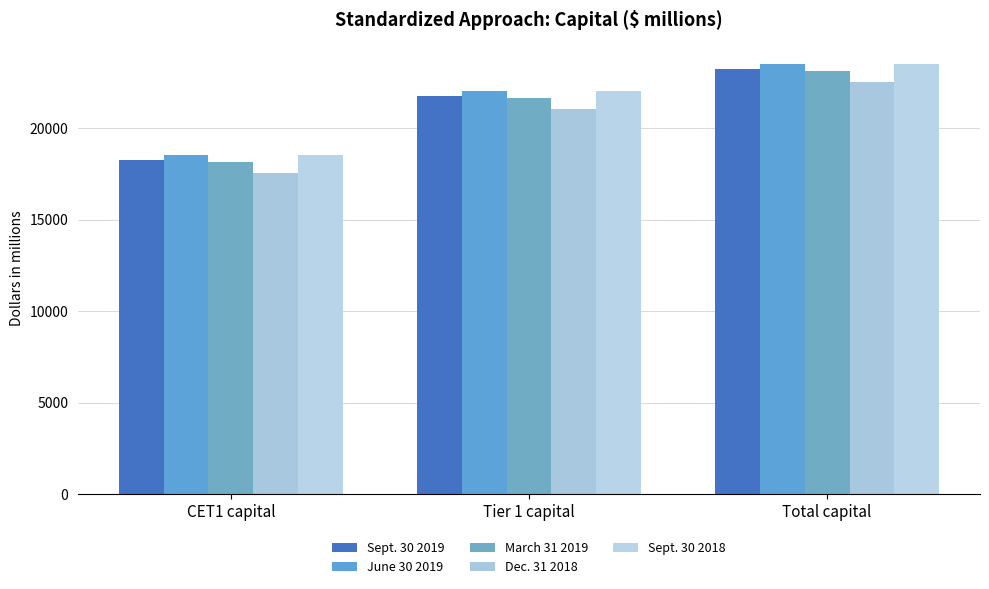

What is the value of the Sept. 30 2019 bar at the 2nd from the left?

21738